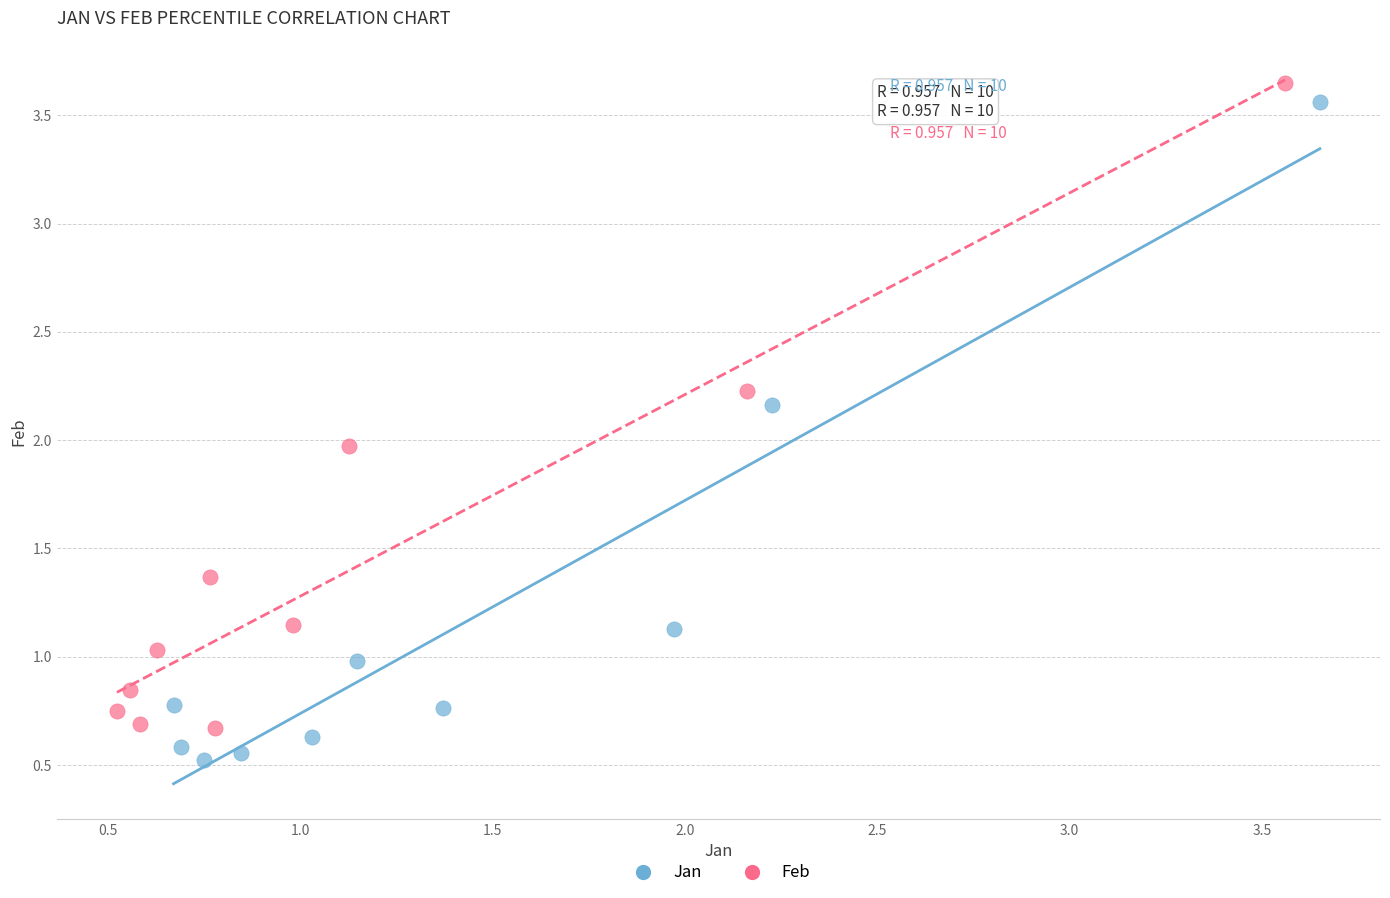

What are all the series names shown in the legend?

Jan, Feb